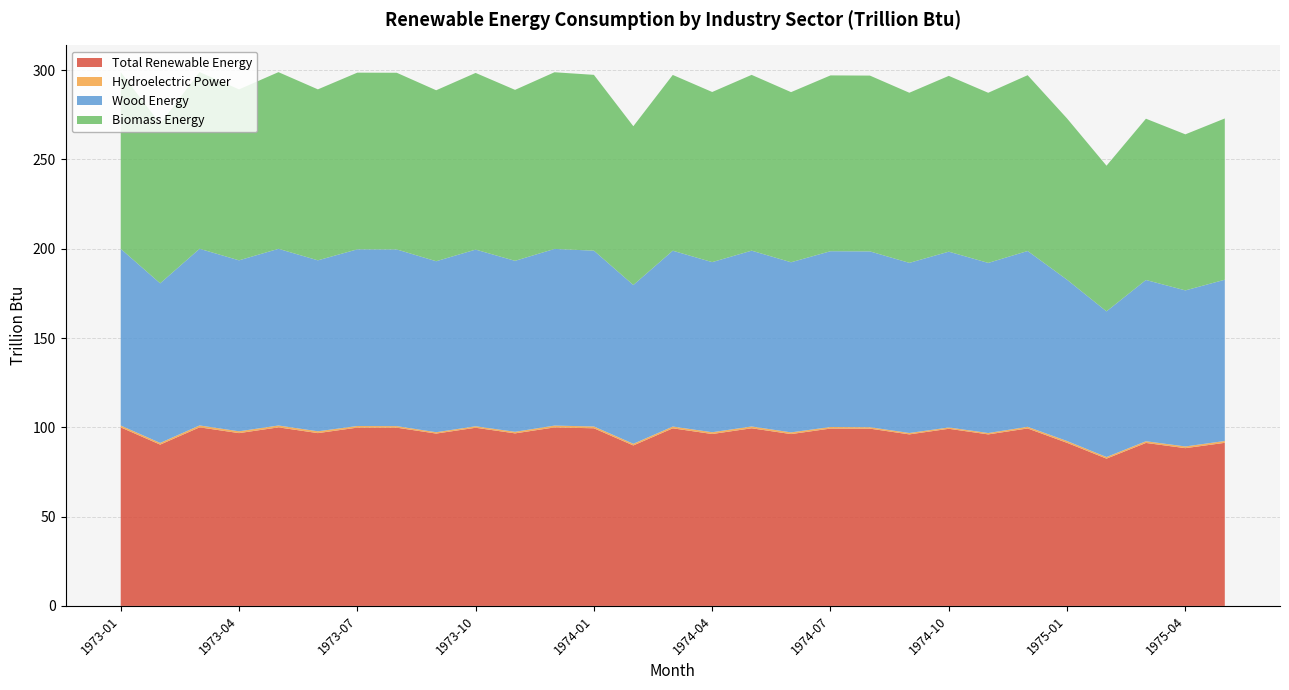

Reading left to right, what are all the values shown in this chart?

Total Renewable Energy: 1973-01=100.0	1973-02=90.3	1973-03=100.0	1973-04=96.8	1973-05=100.0	1973-06=96.8	1973-07=99.8	1973-08=99.8	1973-09=96.5	1973-10=99.8	1973-11=96.6	1973-12=100.0	1974-01=99.5	1974-02=89.9	1974-03=99.4	1974-04=96.3	1974-05=99.5	1974-06=96.2	1974-07=99.3	1974-08=99.3	1974-09=96.0	1974-10=99.2	1974-11=96.0	1974-12=99.4	1975-01=91.3	1975-02=82.5	1975-03=91.3	1975-04=88.3	1975-05=91.3
Hydroelectric Power: 1973-01=1.0	1973-02=1.0	1973-03=1.1	1973-04=1.0	1973-05=1.0	1973-06=1.0	1973-07=0.9	1973-08=0.9	1973-09=0.8	1973-10=0.8	1973-11=0.9	1973-12=1.0	1974-01=1.0	1974-02=0.9	1974-03=1.0	1974-04=1.0	1974-05=1.0	1974-06=1.0	1974-07=0.9	1974-08=0.8	1974-09=0.8	1974-10=0.7	1974-11=0.8	1974-12=0.9	1975-01=1.0	1975-02=0.9	1975-03=1.0	1975-04=0.9	1975-05=1.0
Wood Energy: 1973-01=98.9	1973-02=89.4	1973-03=98.9	1973-04=95.7	1973-05=98.9	1973-06=95.7	1973-07=98.9	1973-08=98.9	1973-09=95.7	1973-10=98.9	1973-11=95.7	1973-12=98.9	1974-01=98.4	1974-02=88.9	1974-03=98.4	1974-04=95.3	1974-05=98.4	1974-06=95.3	1974-07=98.4	1974-08=98.4	1974-09=95.3	1974-10=98.4	1974-11=95.3	1974-12=98.4	1975-01=90.3	1975-02=81.6	1975-03=90.3	1975-04=87.4	1975-05=90.3
Biomass Energy: 1973-01=98.9	1973-02=89.4	1973-03=98.9	1973-04=95.7	1973-05=98.9	1973-06=95.7	1973-07=98.9	1973-08=98.9	1973-09=95.7	1973-10=98.9	1973-11=95.7	1973-12=98.9	1974-01=98.4	1974-02=88.9	1974-03=98.4	1974-04=95.3	1974-05=98.4	1974-06=95.3	1974-07=98.4	1974-08=98.4	1974-09=95.3	1974-10=98.4	1974-11=95.3	1974-12=98.4	1975-01=90.3	1975-02=81.6	1975-03=90.3	1975-04=87.4	1975-05=90.3